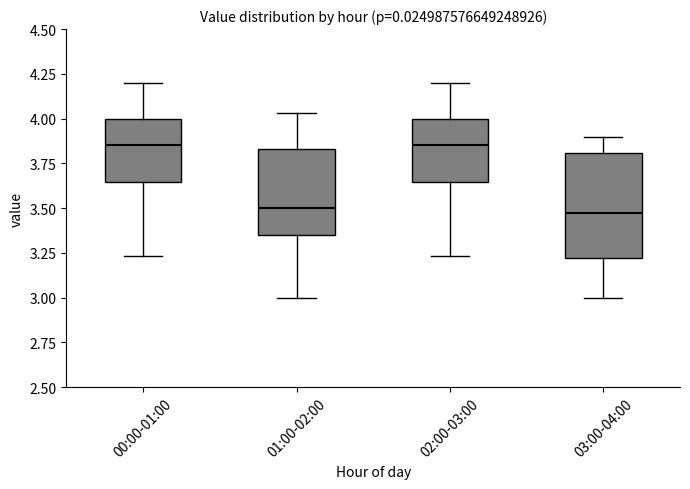

Which box is the tallest, from its lower edge to its upper edge?

03:00-04:00